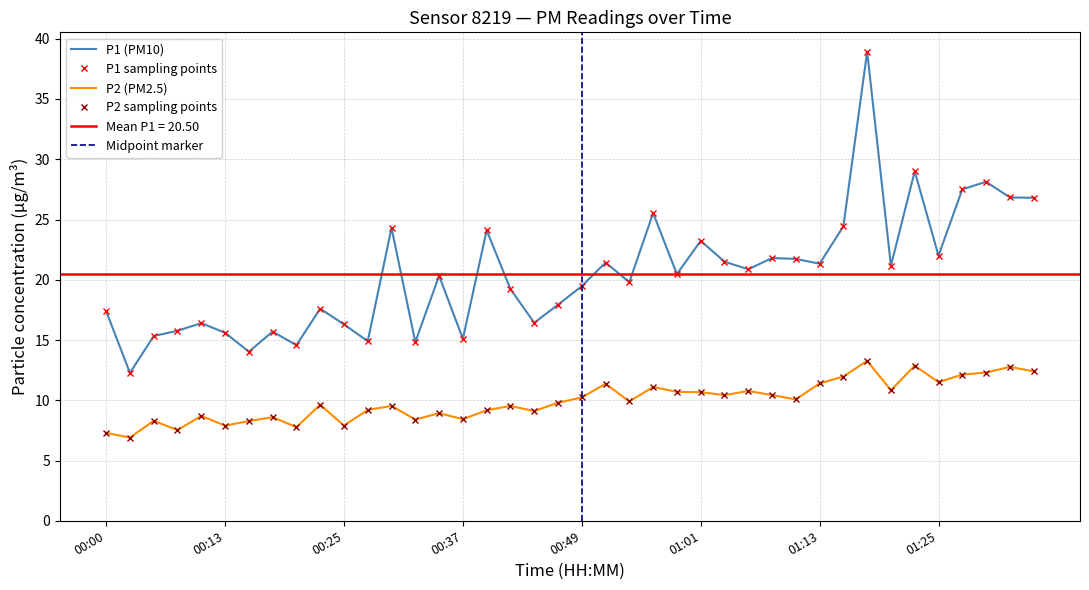

What is the difference between the P2 values at 00:20 and 00:00?

0.5